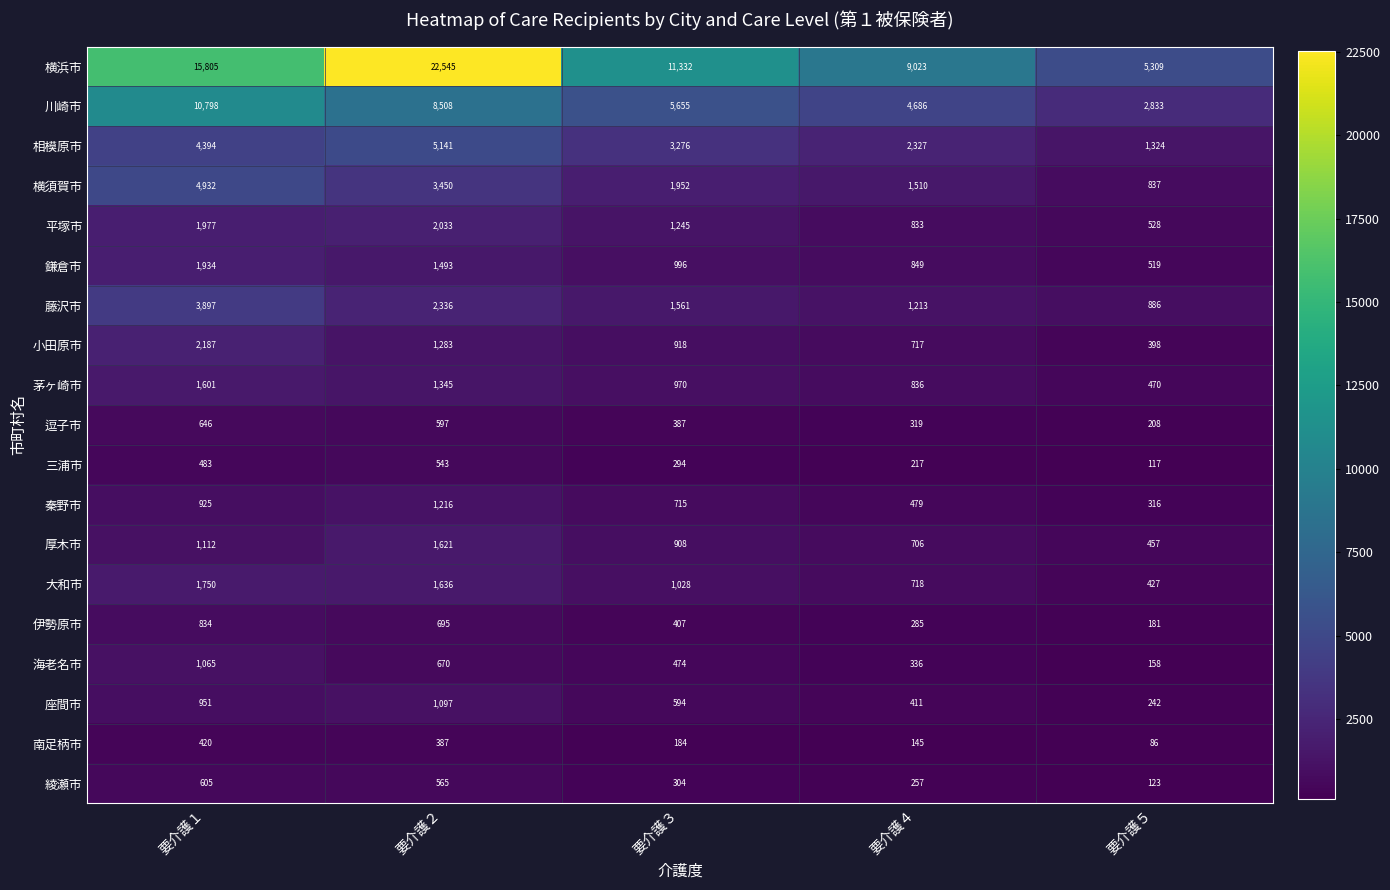

What is the difference between the highest and lowest values at 要介護５?

5223